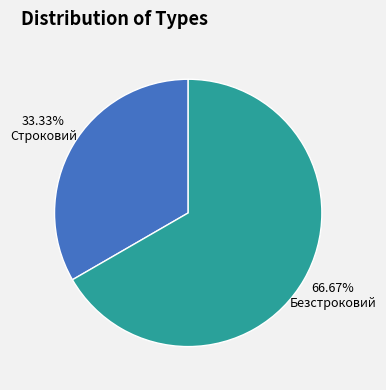

Does Строковий represent more than half of the total?

No